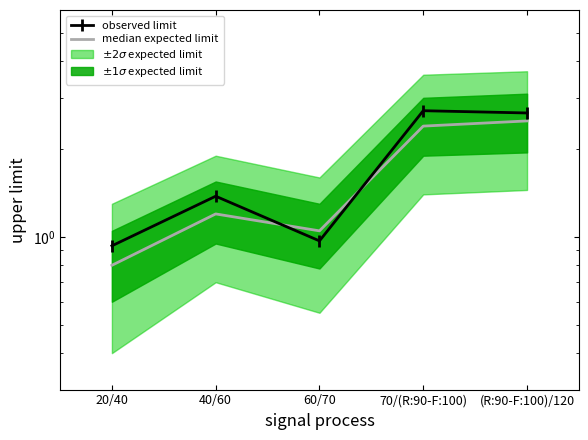

Reading left to right, extract all data points from this chart.

median expected limit: 20/40=0.8	40/60=1.2	60/70=1.1	70/(R:90-F:100)=2.4	(R:90-F:100)/120=2.5
observed limit: 20/40=0.9	40/60=1.4	60/70=1.0	70/(R:90-F:100)=2.7	(R:90-F:100)/120=2.7